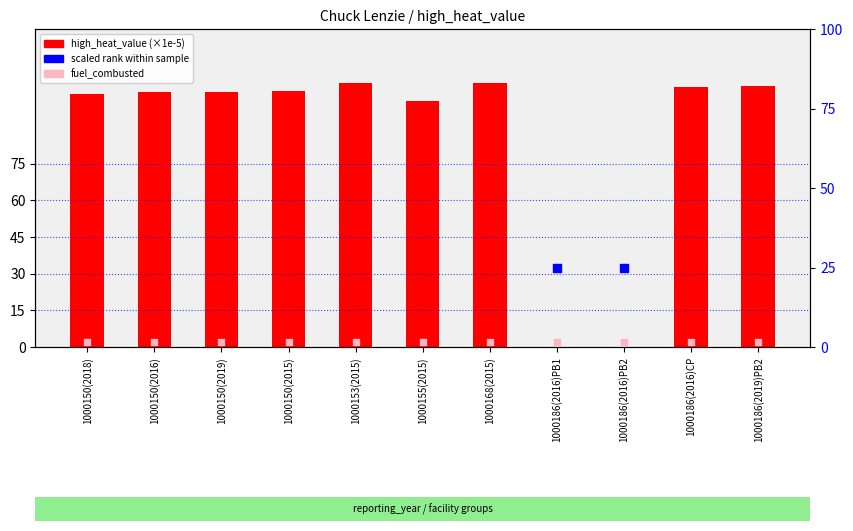

At which category is the sum across all series the highest?

1000153(2015)